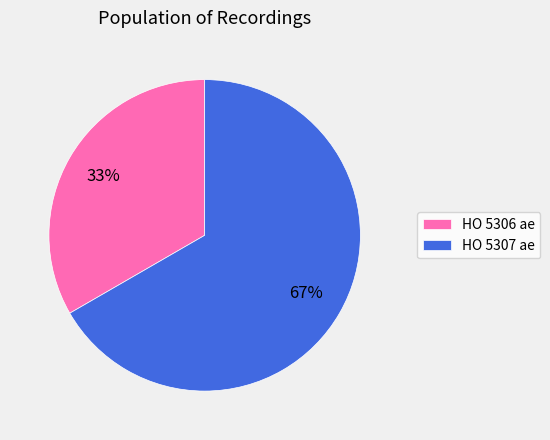

Combined, do HO 5307 ae and HO 5306 ae account for over 50%?

Yes